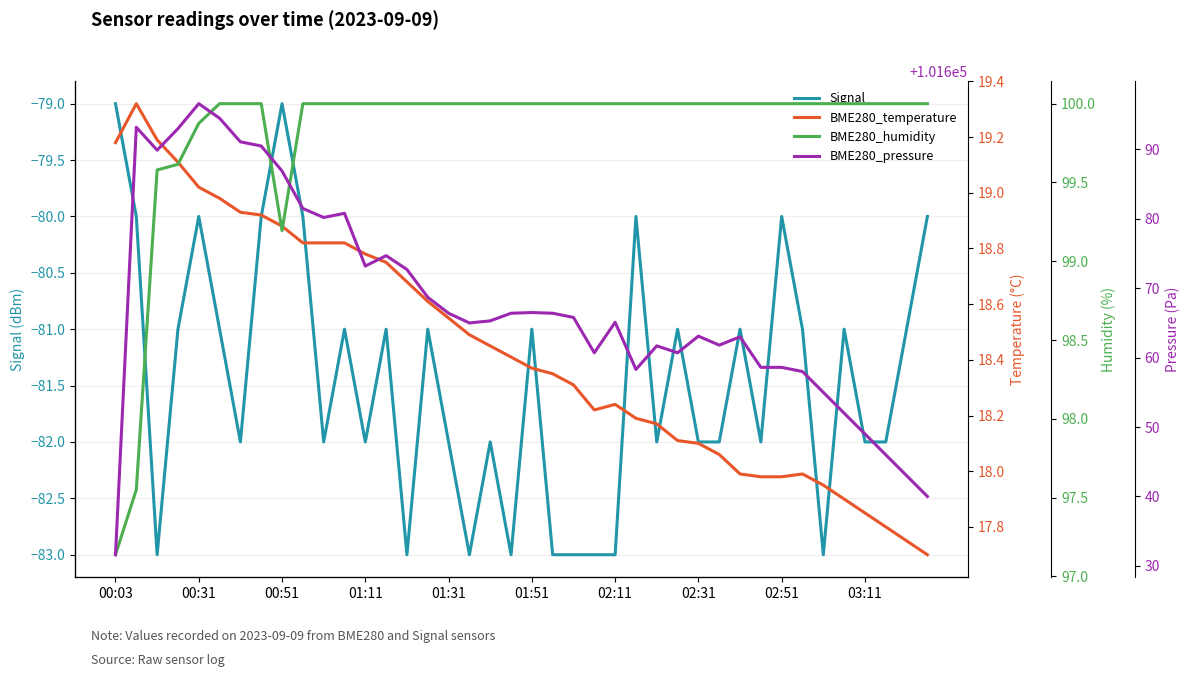

What is the highest value of the Signal series?

-79